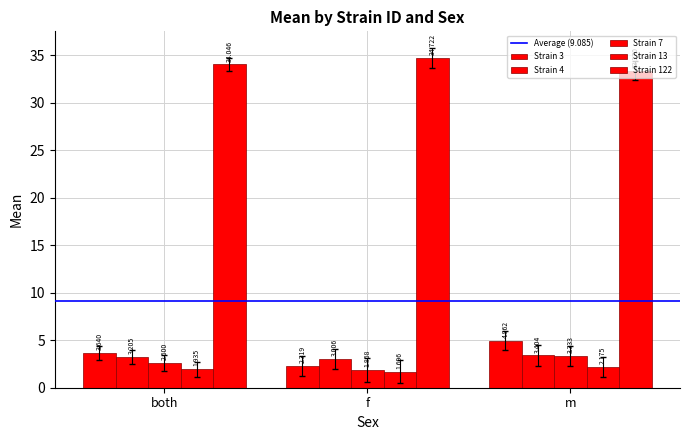

List the series in order of their peak value, lowest first.

13, 7, 4, 3, 122